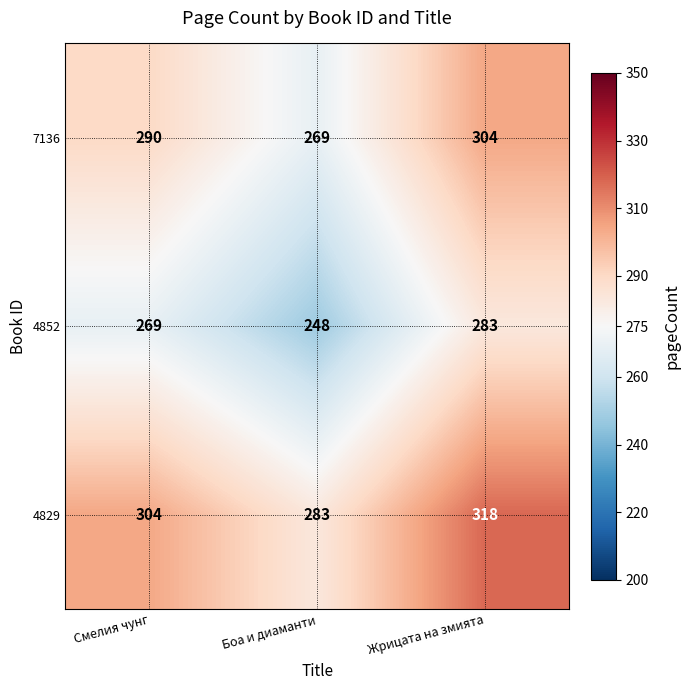

How many 7136 values are between 269 and 304?

3